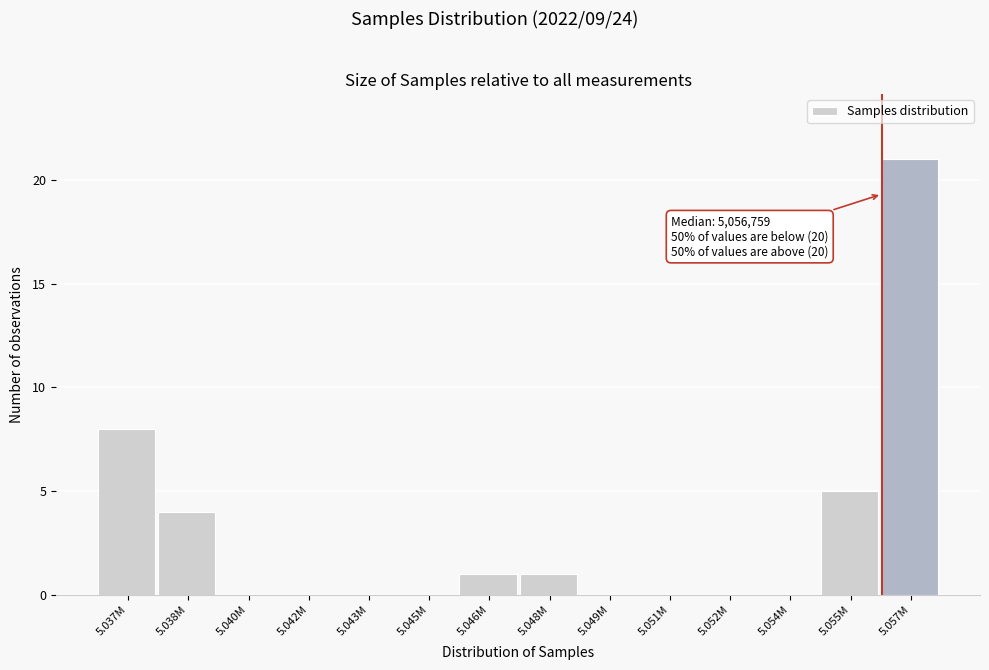

Reading right to left, list all the values displayed in this chart.

5.057M=21	5.055M=5	5.054M=0	5.052M=0	5.051M=0	5.049M=0	5.048M=1	5.046M=1	5.045M=0	5.043M=0	5.042M=0	5.040M=0	5.038M=4	5.037M=8